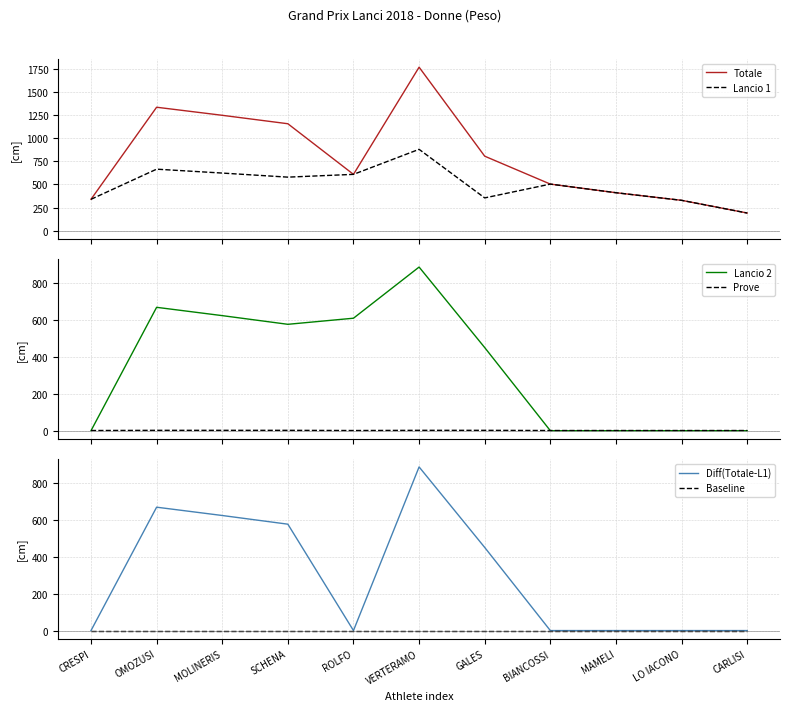

Reading left to right, extract all data points from this chart.

Totale: CRESPI=340	OMOZUSI=1333	MOLINERIS=1246	SCHENA=1155	ROLFO=609	VERTERAMO=1765	GALES=805	BIANCOSSI=504	MAMELI=411	LO IACONO=329	CARLISI=192
Lancio 1: CRESPI=340	OMOZUSI=665	MOLINERIS=623	SCHENA=579	ROLFO=609	VERTERAMO=879	GALES=355	BIANCOSSI=504	MAMELI=411	LO IACONO=329	CARLISI=192
Lancio 2: CRESPI=0	OMOZUSI=668	MOLINERIS=623	SCHENA=576	ROLFO=609	VERTERAMO=886	GALES=450	BIANCOSSI=0	MAMELI=0	LO IACONO=0	CARLISI=0
Prove: CRESPI=1	OMOZUSI=2	MOLINERIS=2	SCHENA=2	ROLFO=1	VERTERAMO=2	GALES=2	BIANCOSSI=1	MAMELI=1	LO IACONO=1	CARLISI=1
Diff(Totale-L1): CRESPI=0	OMOZUSI=668	MOLINERIS=623	SCHENA=576	ROLFO=0	VERTERAMO=886	GALES=450	BIANCOSSI=0	MAMELI=0	LO IACONO=0	CARLISI=0
Baseline: CRESPI=0	OMOZUSI=0	MOLINERIS=0	SCHENA=0	ROLFO=0	VERTERAMO=0	GALES=0	BIANCOSSI=0	MAMELI=0	LO IACONO=0	CARLISI=0